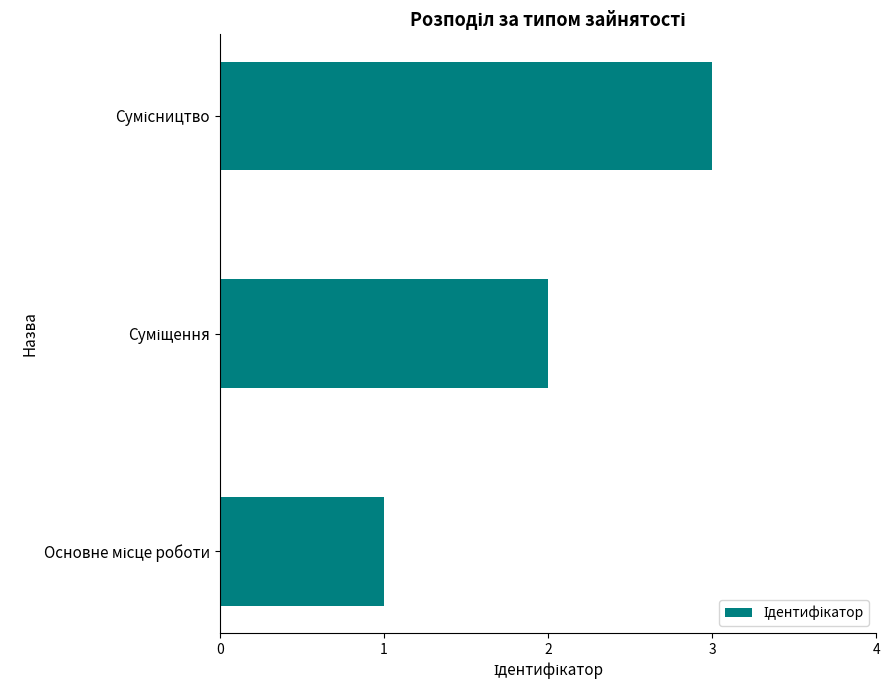

What is the greatest value displayed?

3